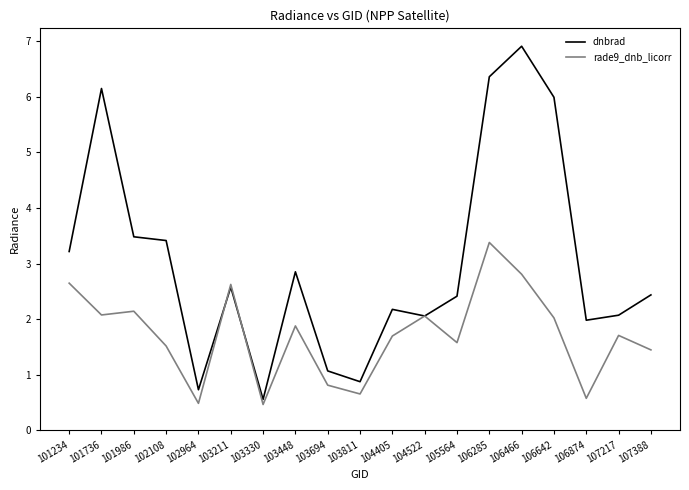

Where is the first local maximum for dnbrad?

101736